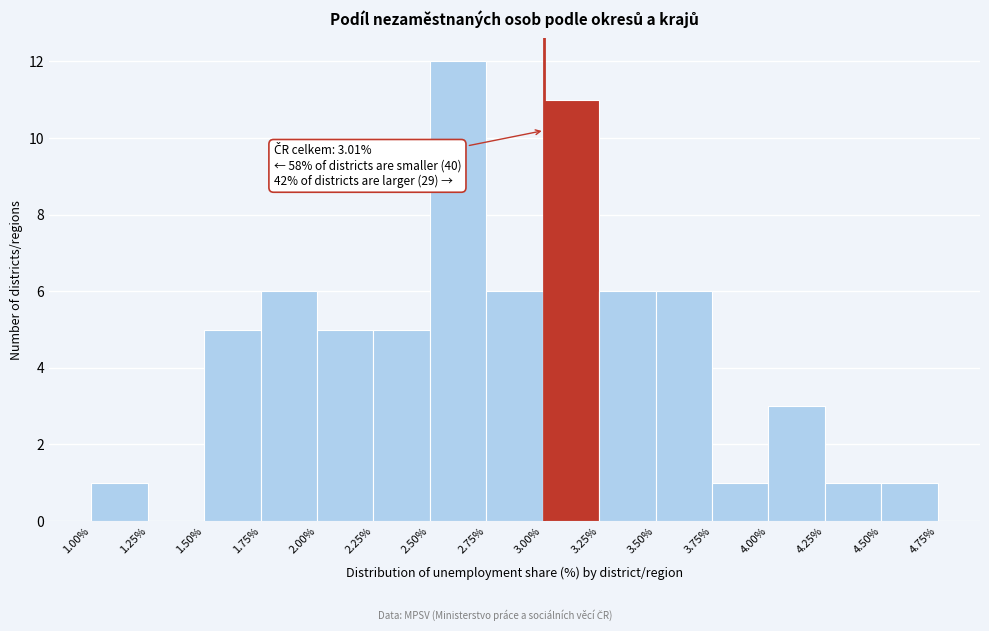

Which range on the x-axis has the tallest bar?

2.50% to 2.75%